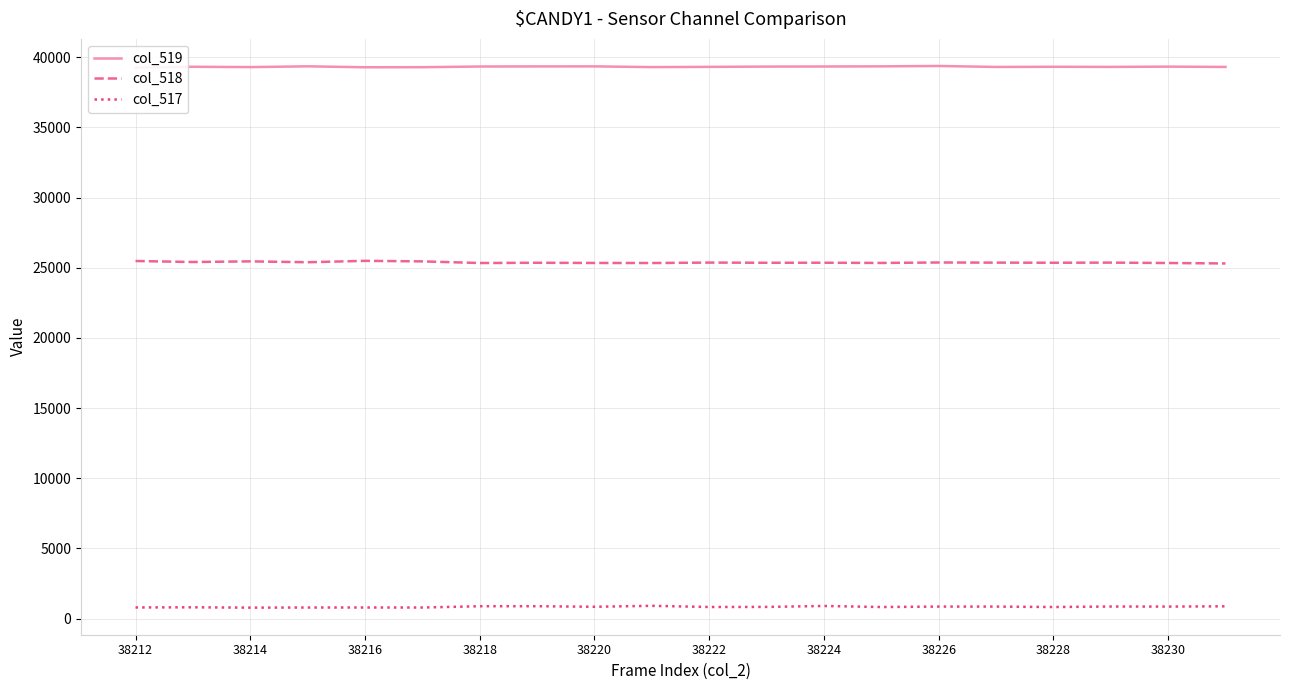

True or false: col_518 and col_517 intersect in this chart.

False